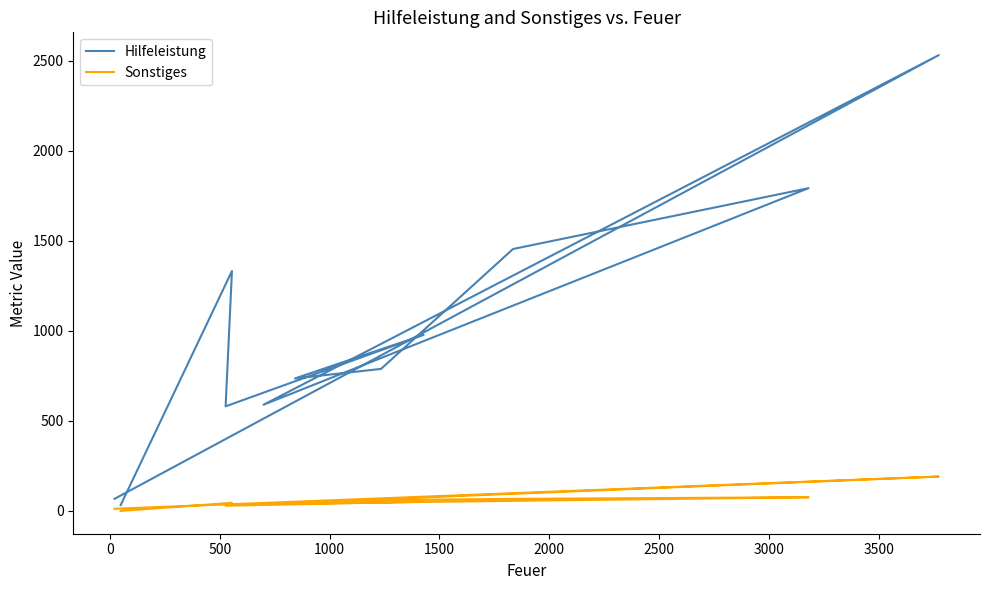

True or false: Hilfeleistung has more than 0 points higher than both neighbors.

True